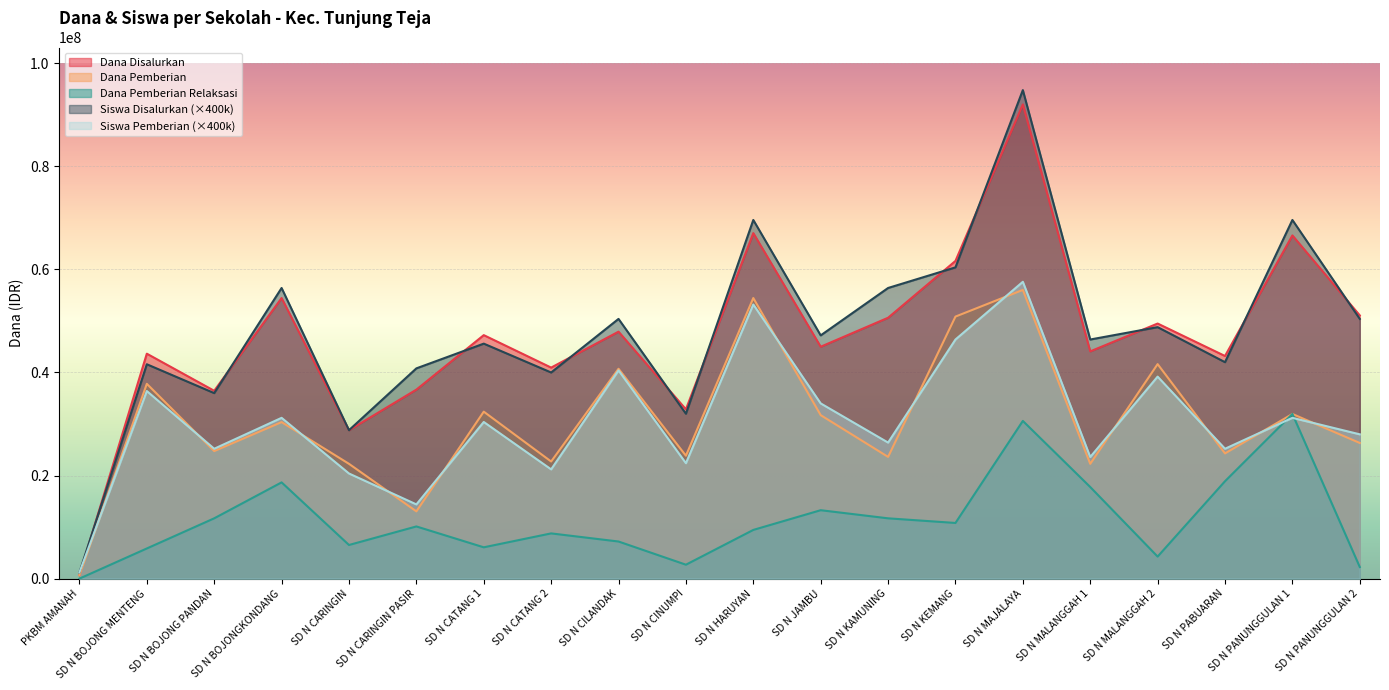

True or false: Dana Pemberian Relaksasi has more than 0 interior local peaks.

True